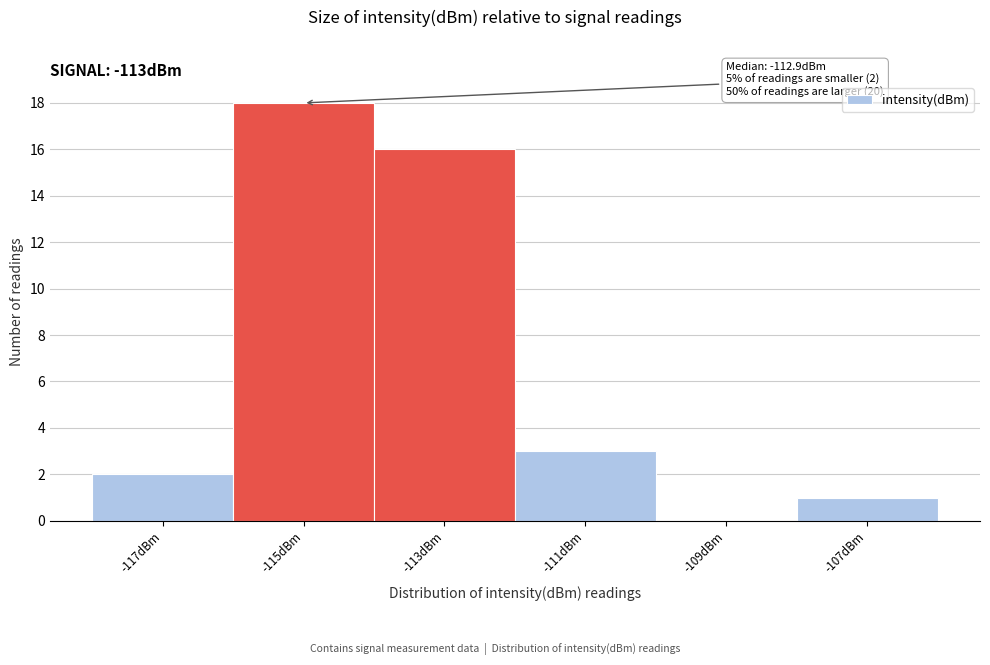

Reading left to right, list all the values displayed in this chart.

-117dBm=2	-115dBm=18	-113dBm=16	-111dBm=3	-109dBm=0	-107dBm=1